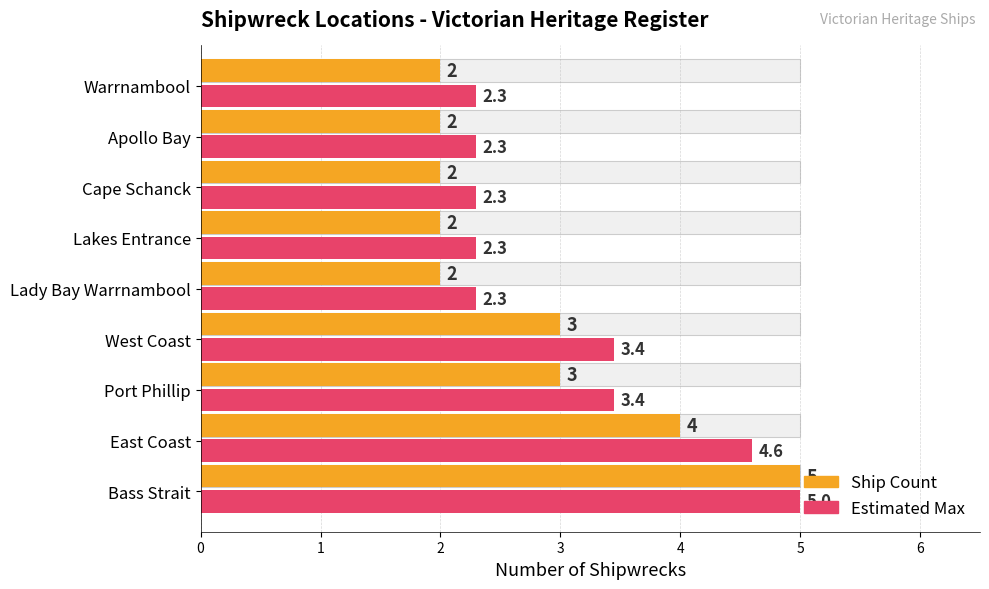

Read the Ship Count value at Lady Bay Warrnambool.

2.0